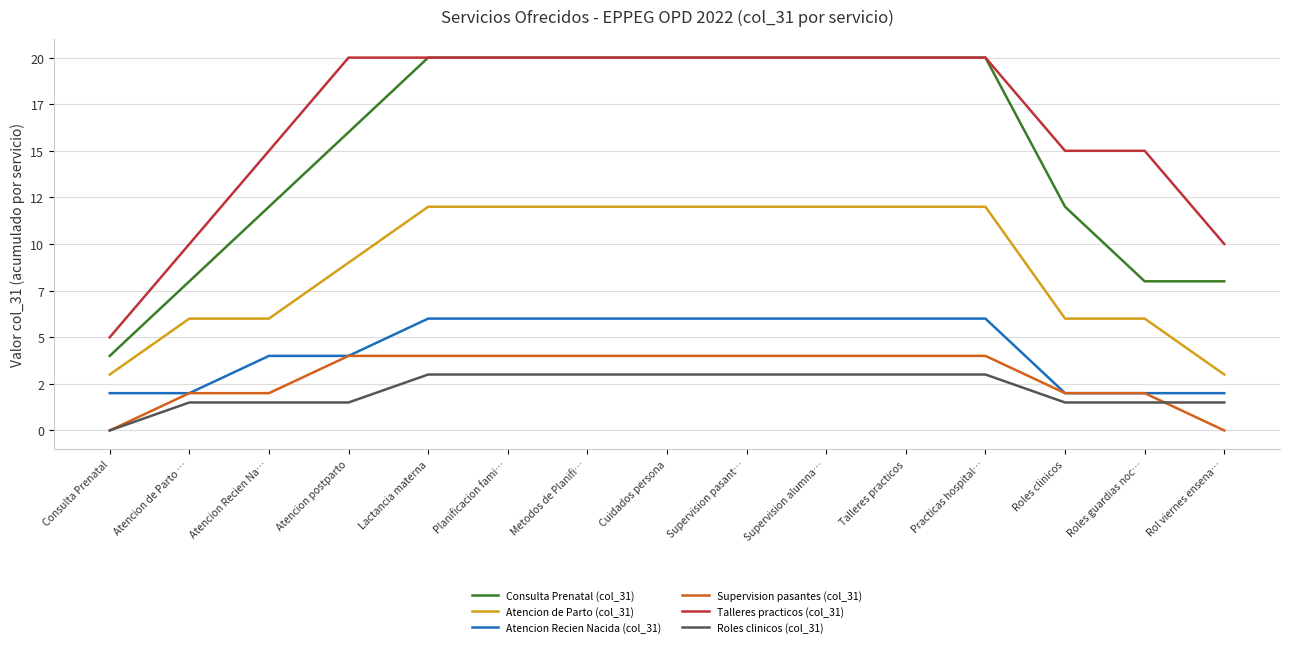

Count the Supervision pasantes (col_31) values in the range 2 to 4.

13